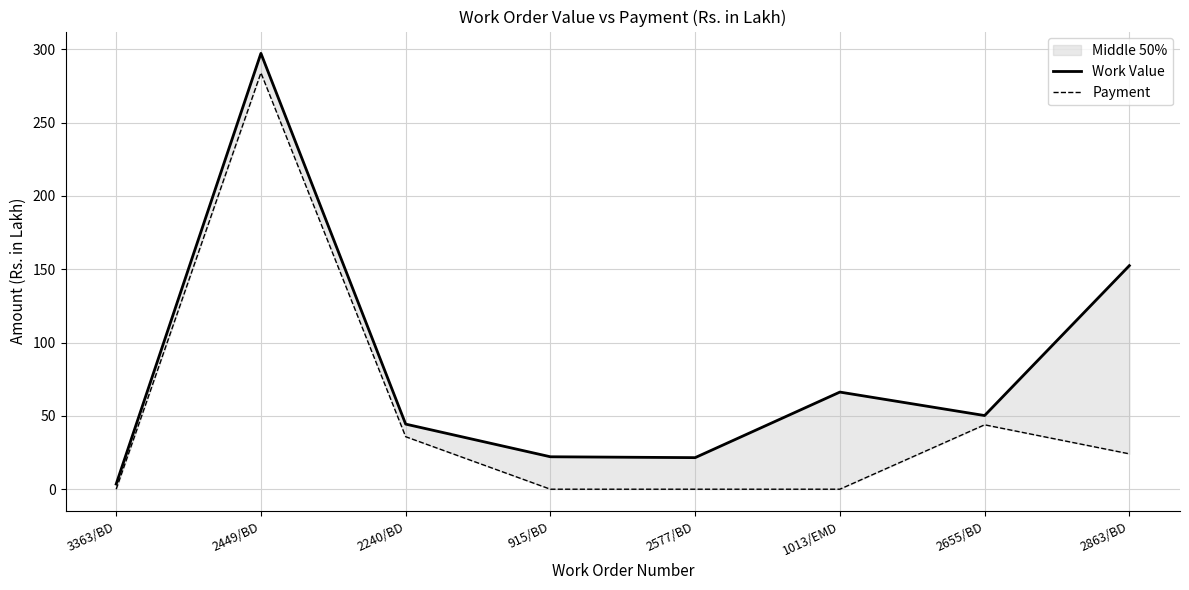

How many lines are shown in the chart?

2